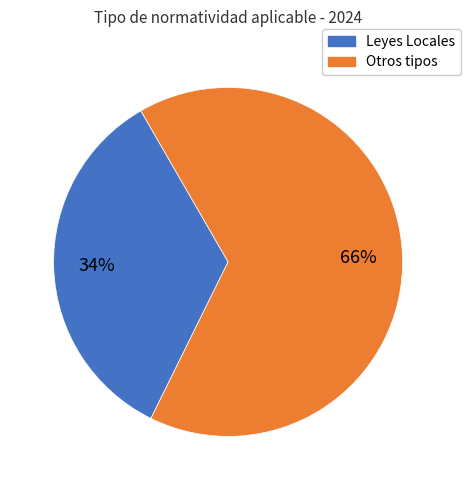

Count the number of slices in the pie.

2